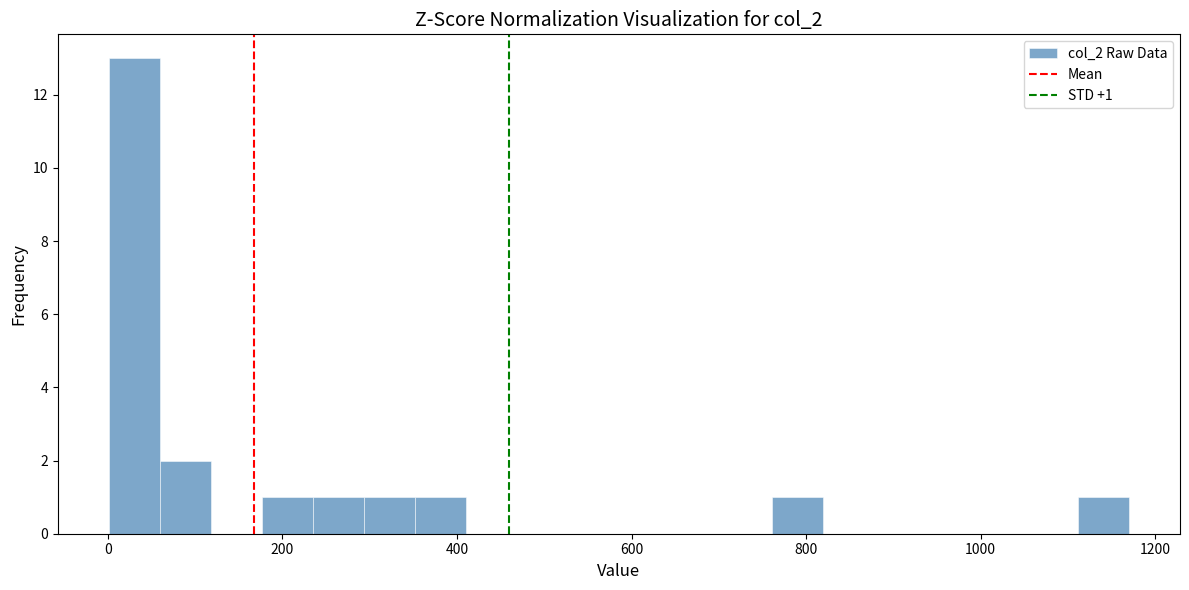

Read against the x-axis, roughly where is the centre of the tallest bar?

40